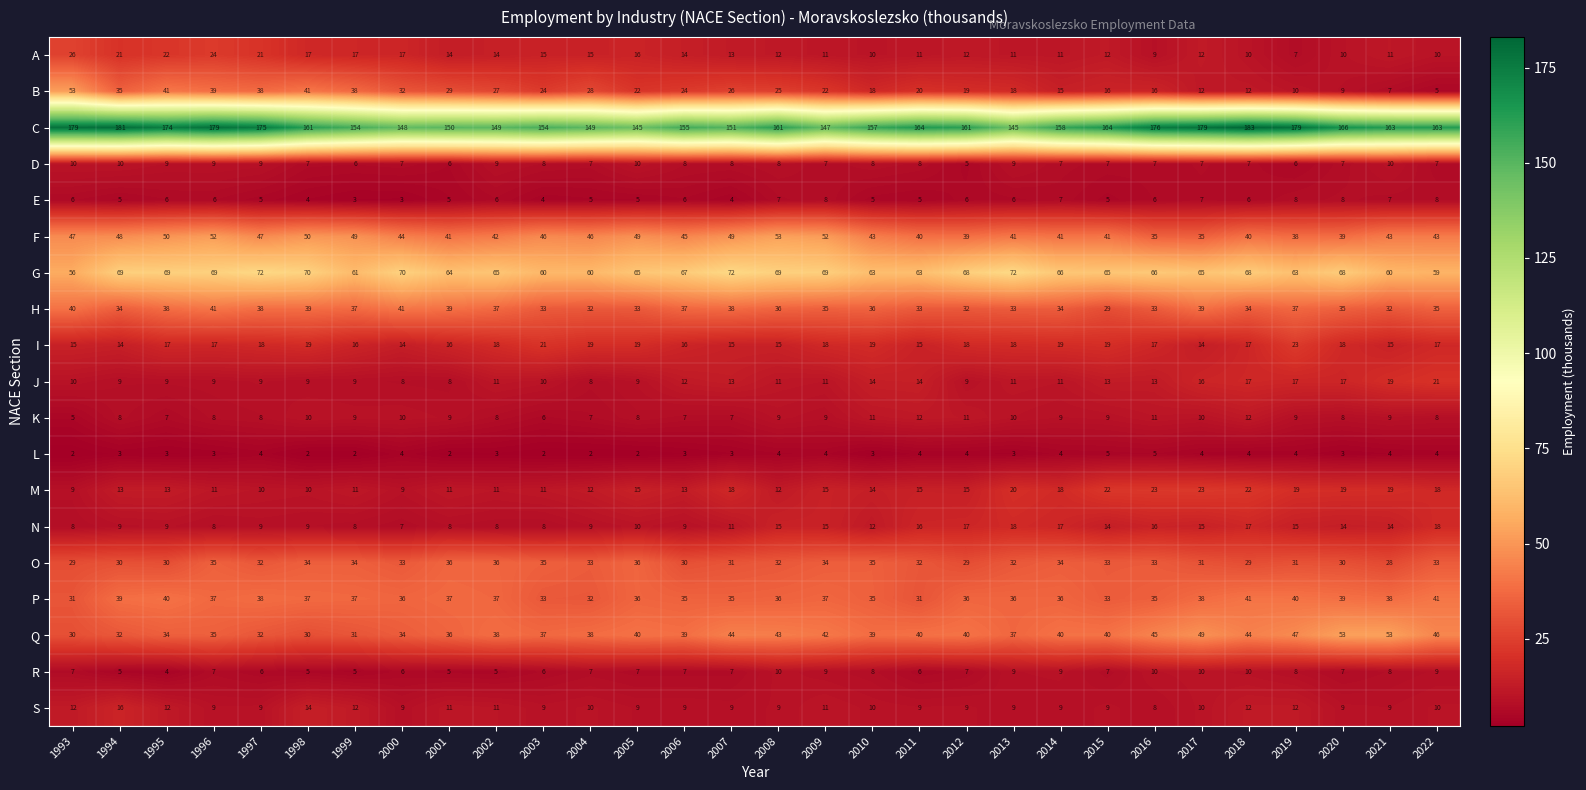

What is the difference between the second highest and second lowest values in the E series?

5